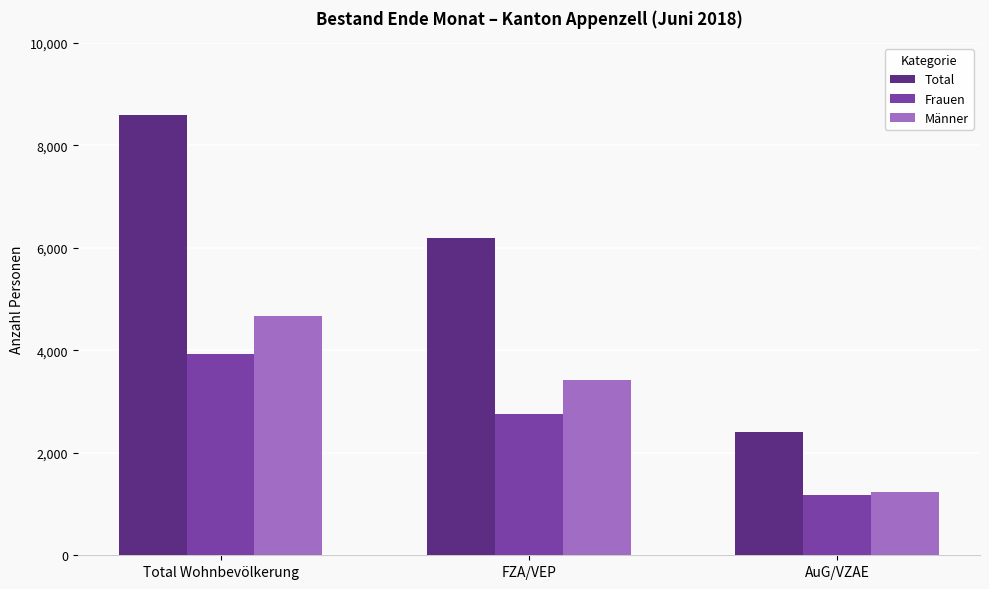

What is the label of the 2nd bar from the left?

FZA/VEP